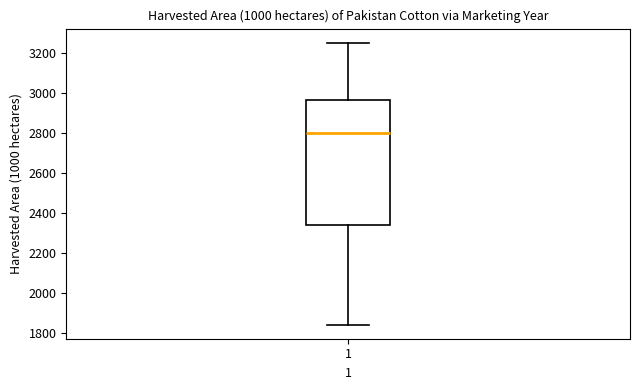

Where is the lower edge of the box at x = 1 on the y-axis? The values are not printed on the chart, so give them approximately, as read against the axis.

2340